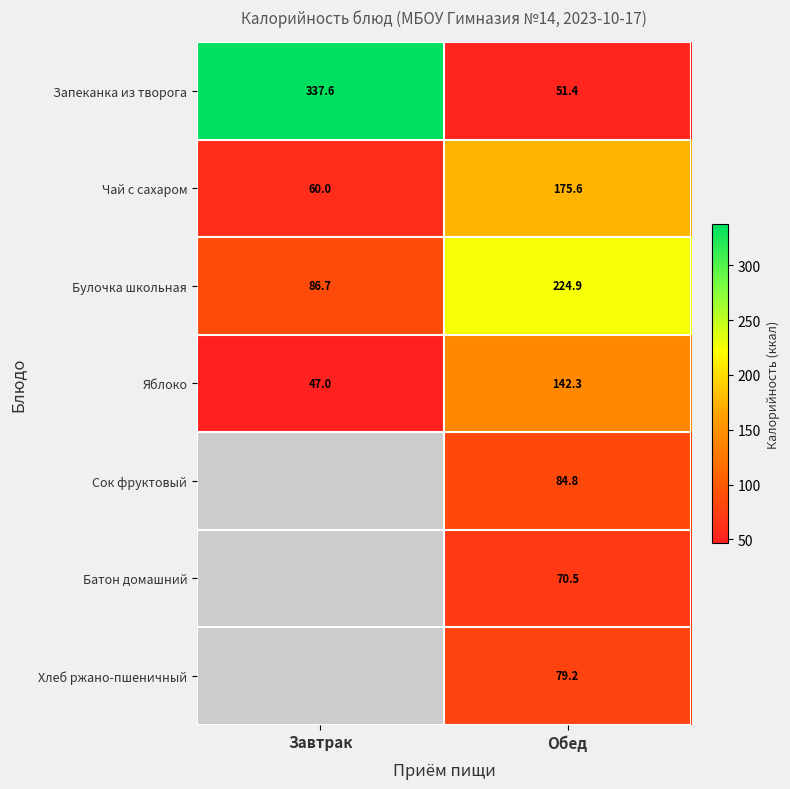

At Обед, list the series in order from largest to smallest.

Булочка школьная, Чай с сахаром, Яблоко, Сок фруктовый, Хлеб ржано-пшеничный, Батон домашний, Запеканка из творога